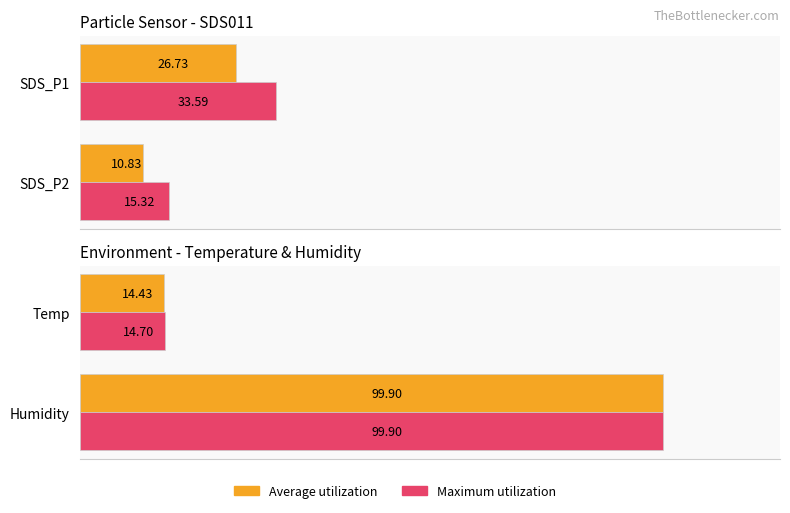

List the series in order of their overall mean, highest first.

Maximum utilization, Average utilization